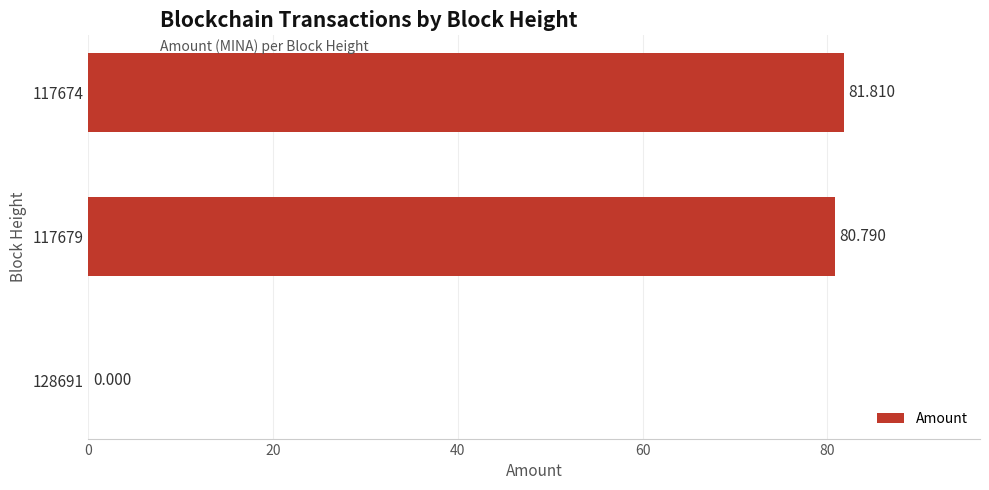

Are the bars horizontal?

Yes